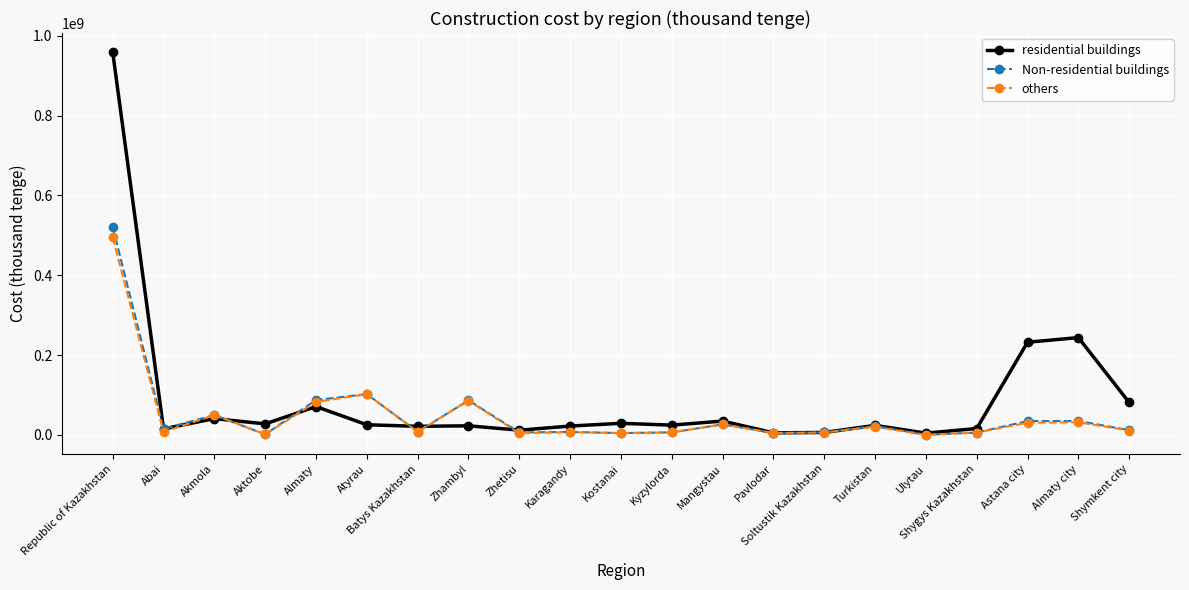

What is the difference between the others values at Karagandy and Shymkent city?

4007917